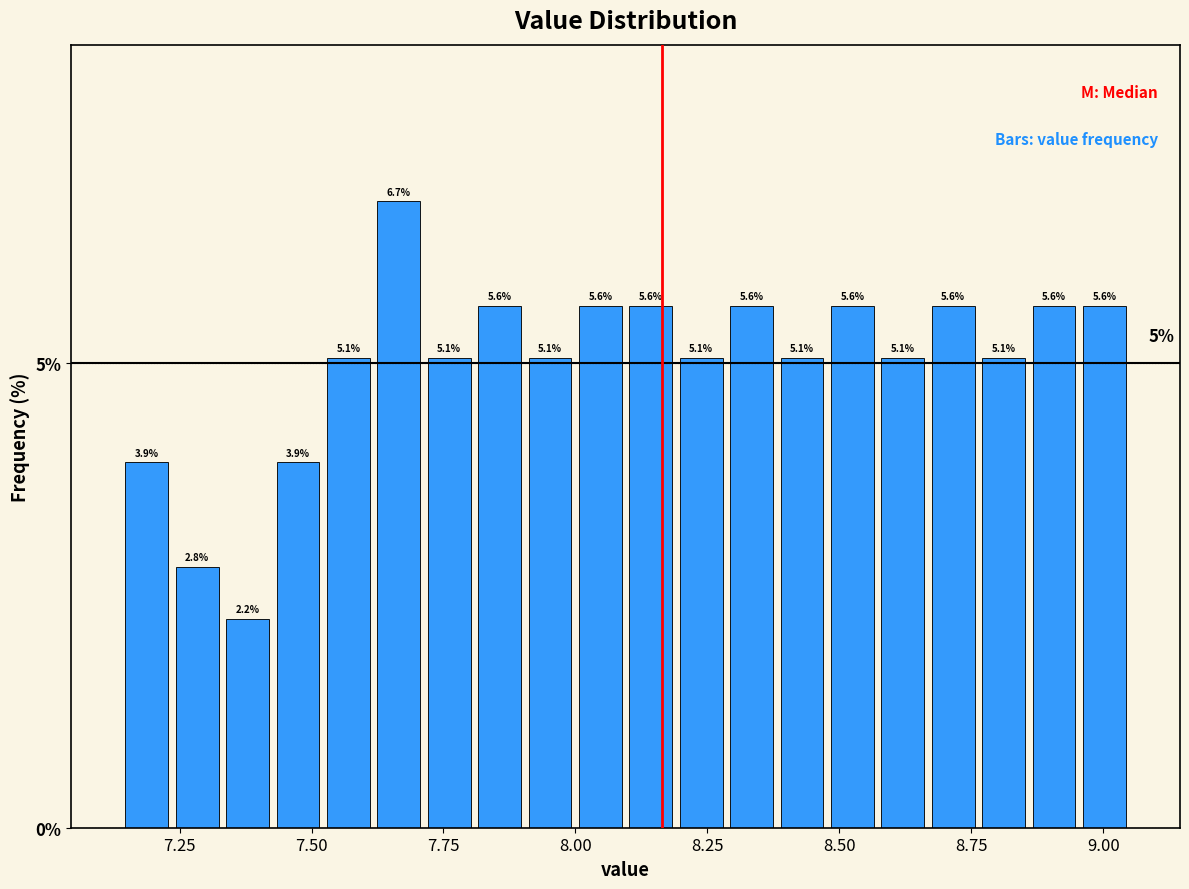

Read against the x-axis, roughly where is the centre of the tallest bar?

7.65